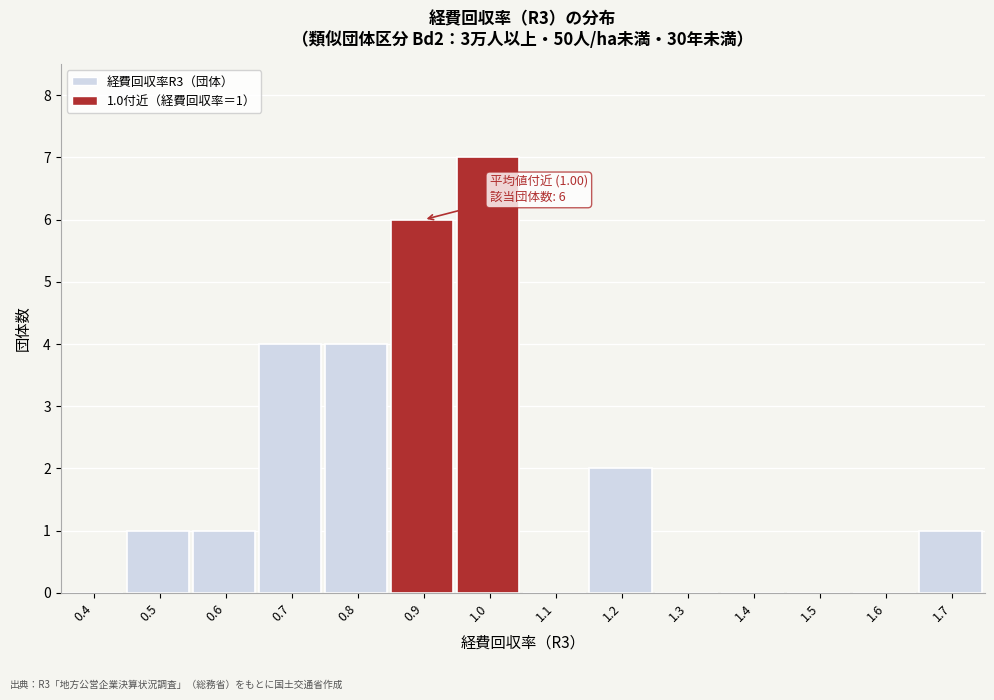

Reading left to right, extract all data points from this chart.

0.4=0	0.5=1	0.6=1	0.7=4	0.8=4	0.9=6	1.0=7	1.1=0	1.2=2	1.3=0	1.4=0	1.5=0	1.6=0	1.7=1